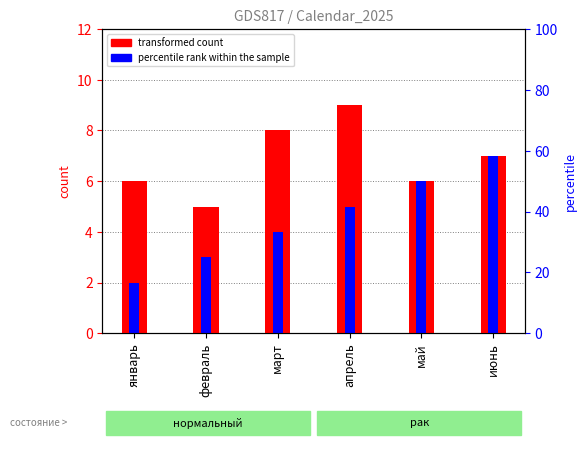

How many groups of bars are there?

6